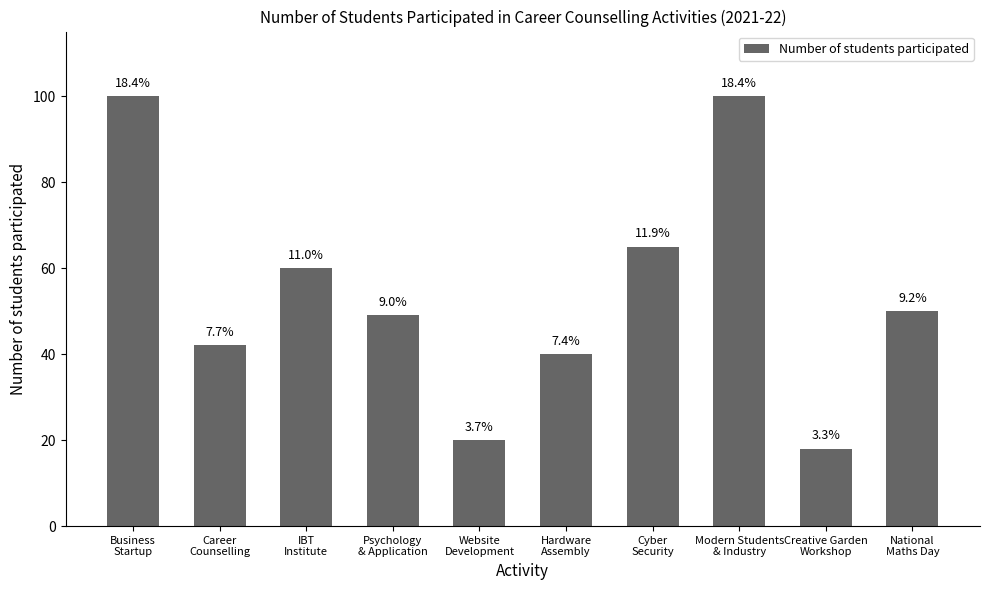

At which label does the data first exceed 50?

Business
Startup